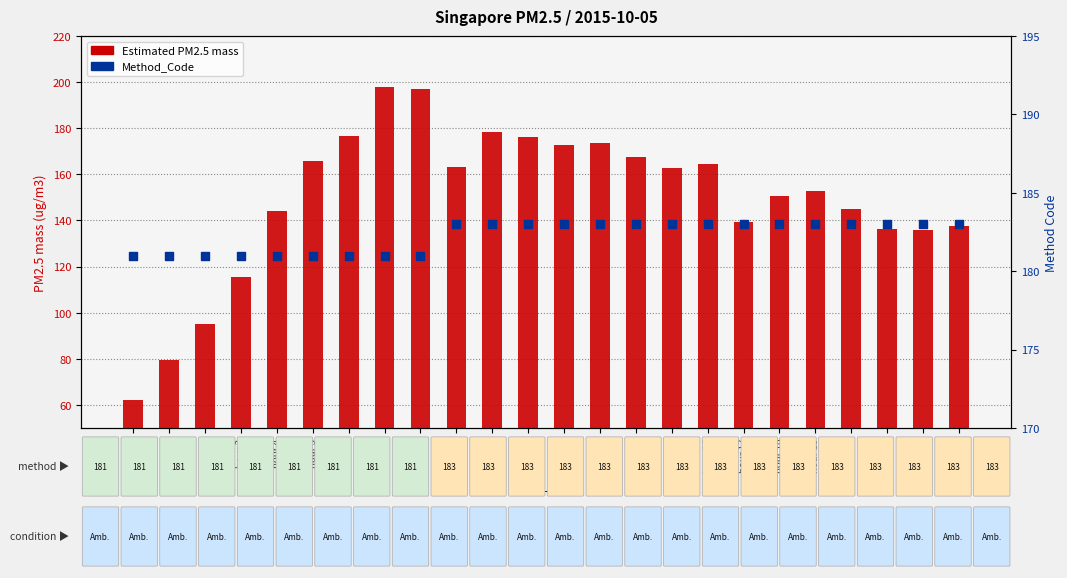

Which series reaches the minimum Y coordinate?

Estimated PM2.5 mass